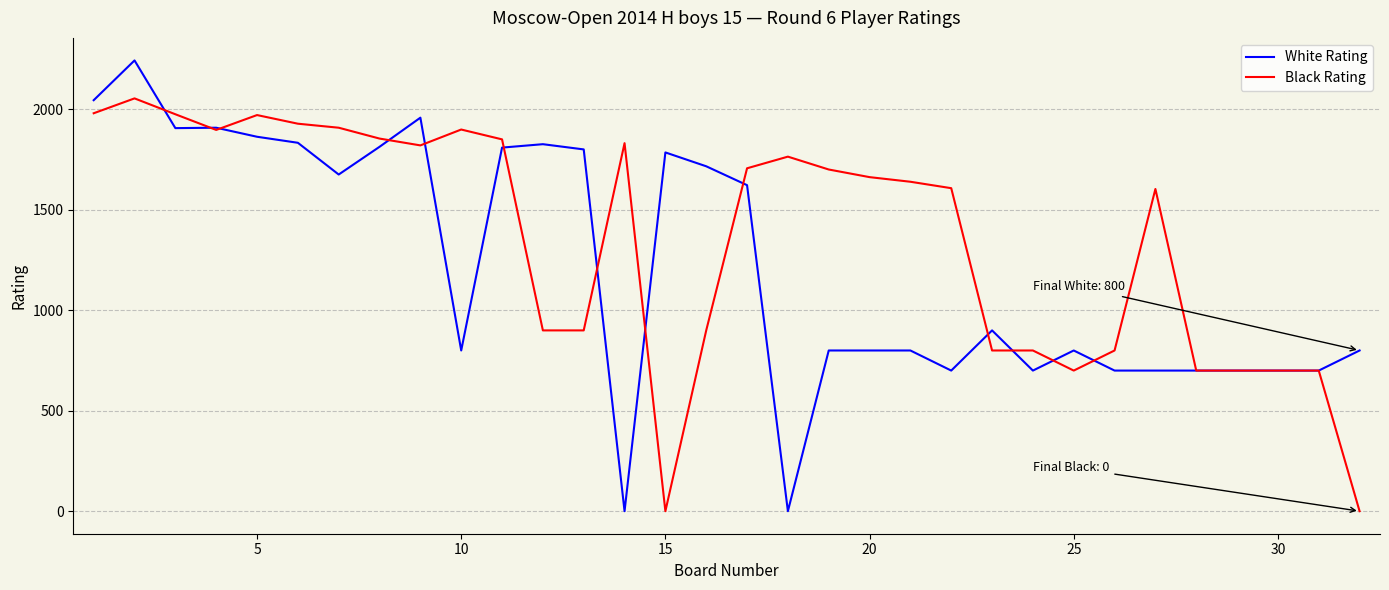

What is the sum of all White Rating values?

39117